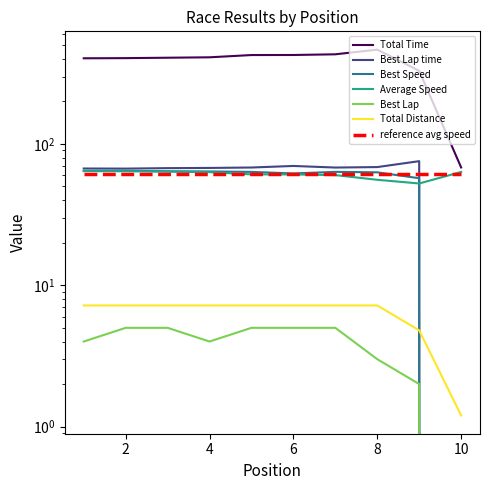

How many interior local peaks does the Total Time series have?

1